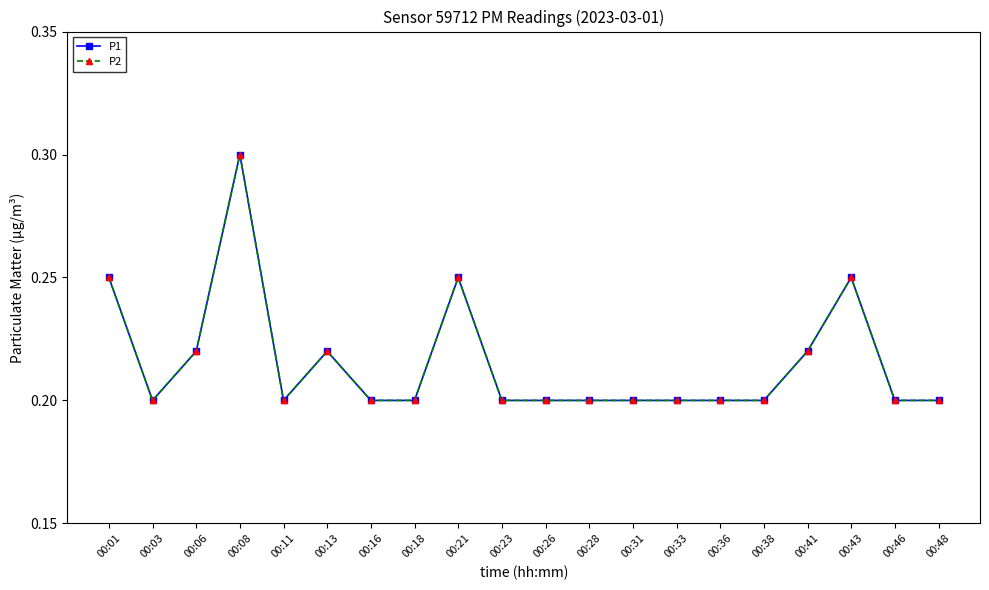

Does the chart have visible grid lines?

No